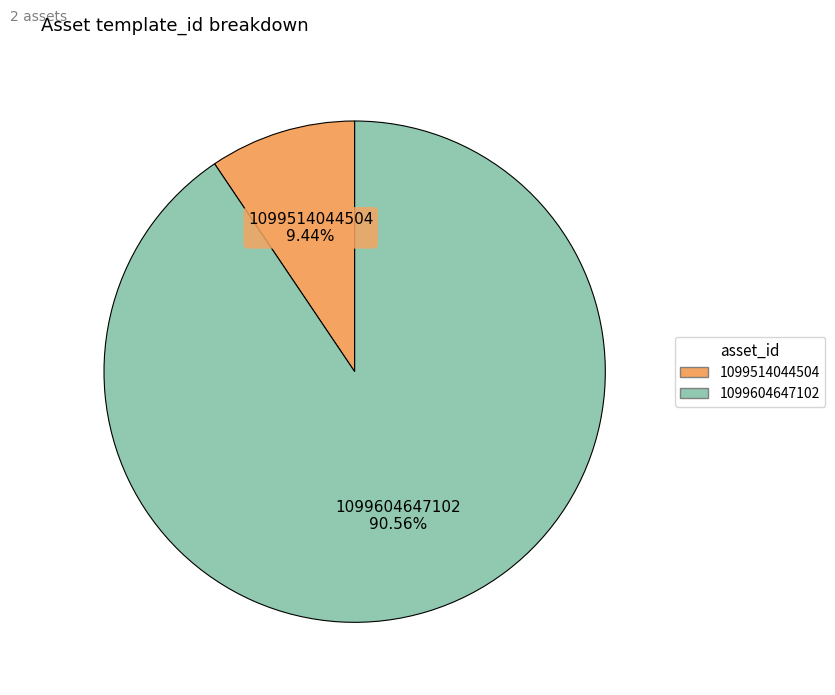

Is it true that 1099514044504 is 9% of the pie?

True